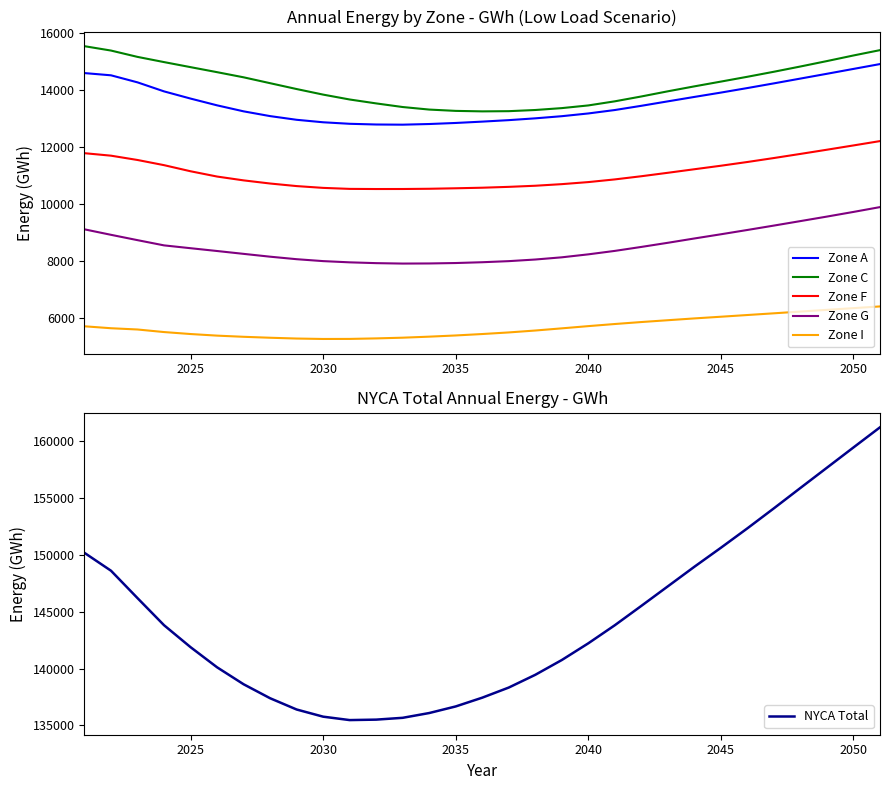

Is it true that Zone C equals 13451 at 2040?

True